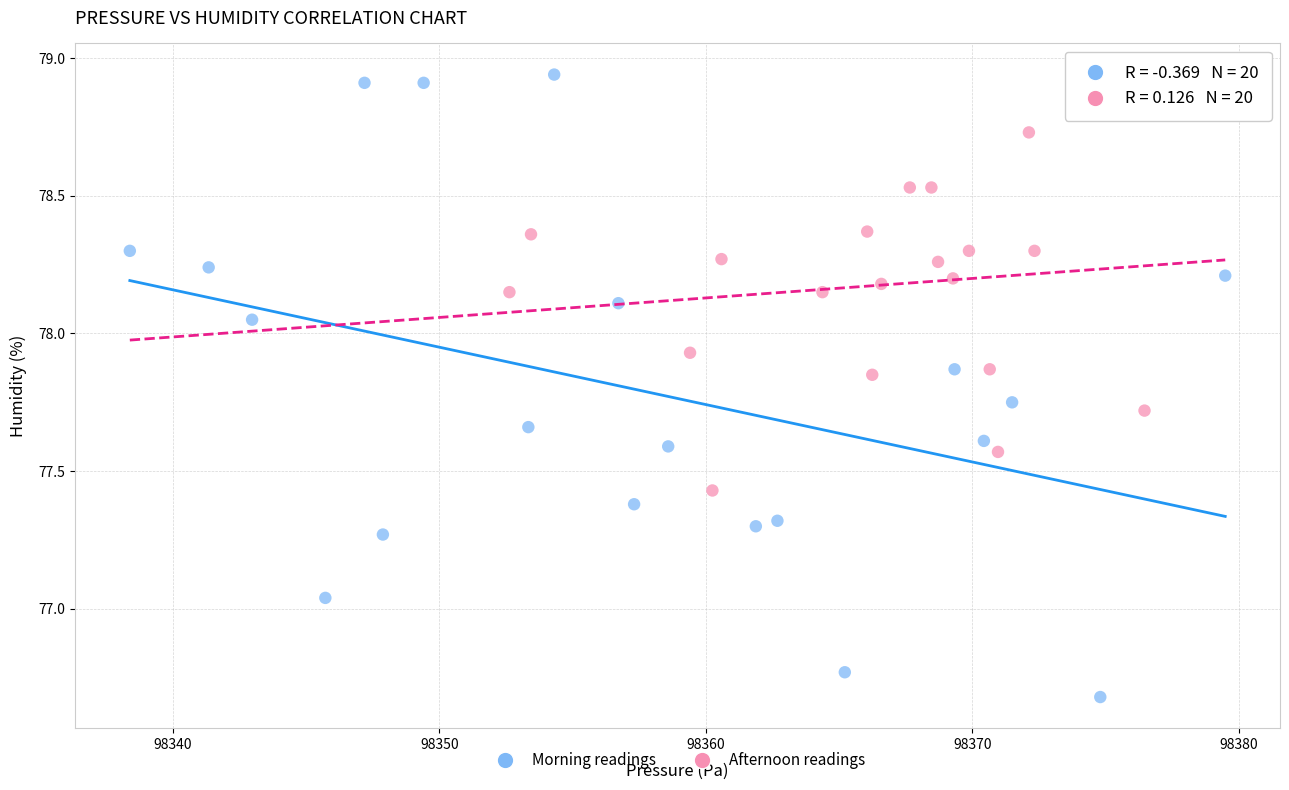

What are all the series names shown in the legend?

Morning readings, Afternoon readings